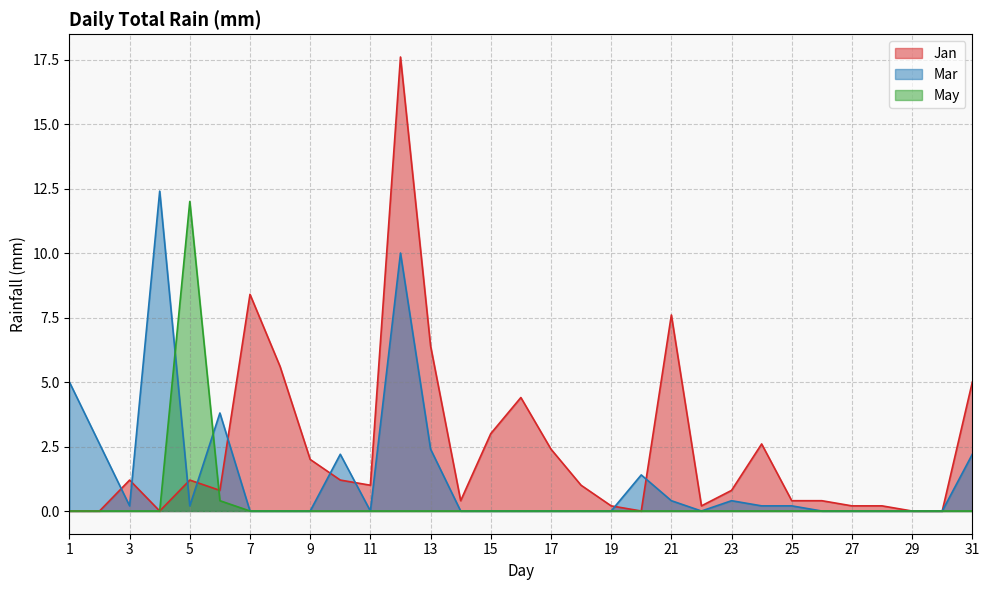

What are all the series names shown in the legend?

Jan, Mar, May